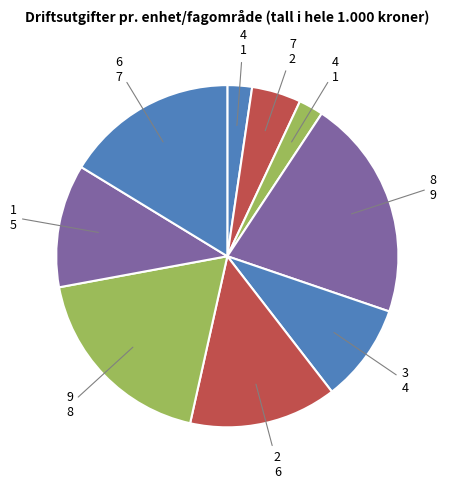

To the nearest percent, what is the average slice percentage?

11%